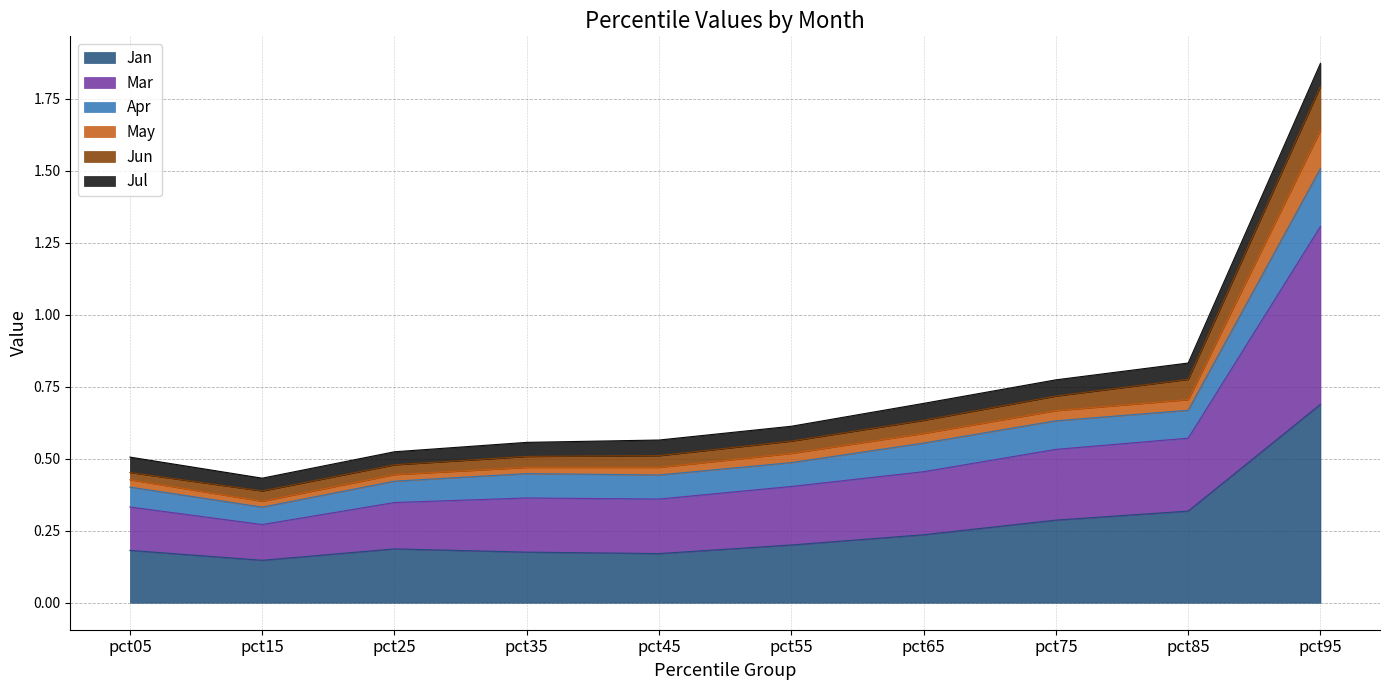

What is the value of the Jun point at the 2nd from the left?

0.4